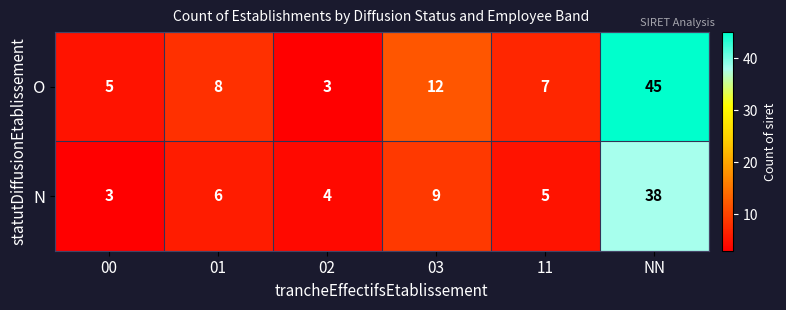

Reading left to right, transcribe all the data shown in this chart.

O: 00=5	01=8	02=3	03=12	11=7	NN=45
N: 00=3	01=6	02=4	03=9	11=5	NN=38